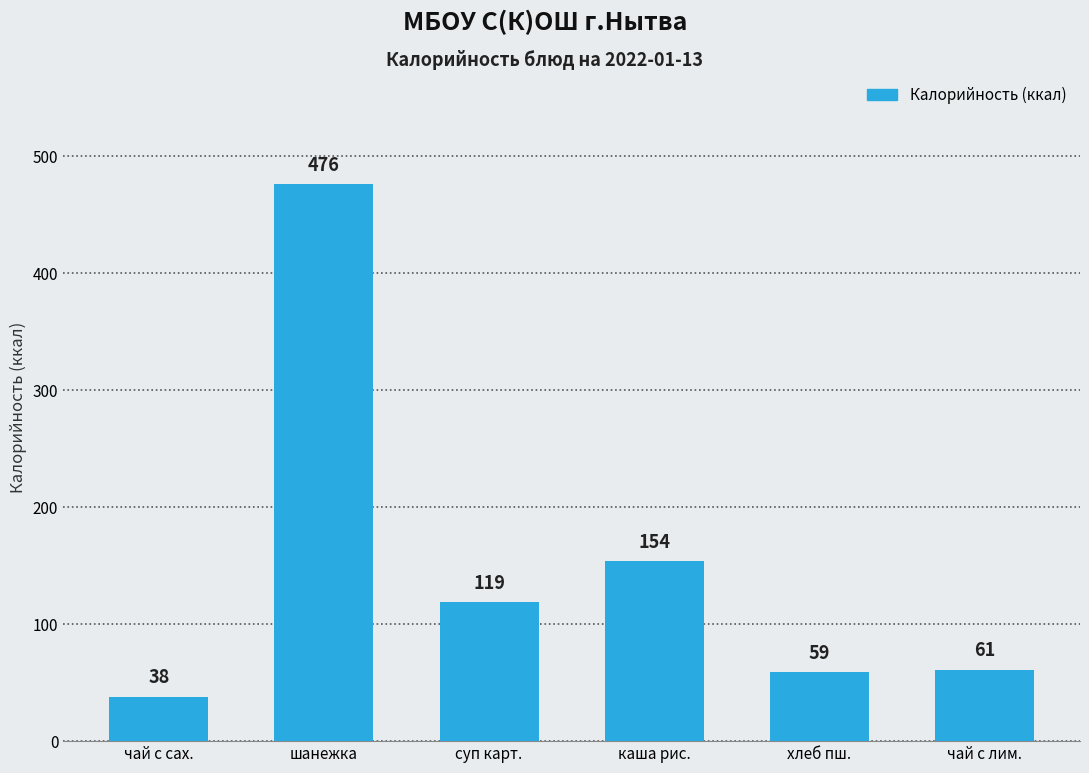

What is the label of the 2nd bar from the right?

хлеб пш.